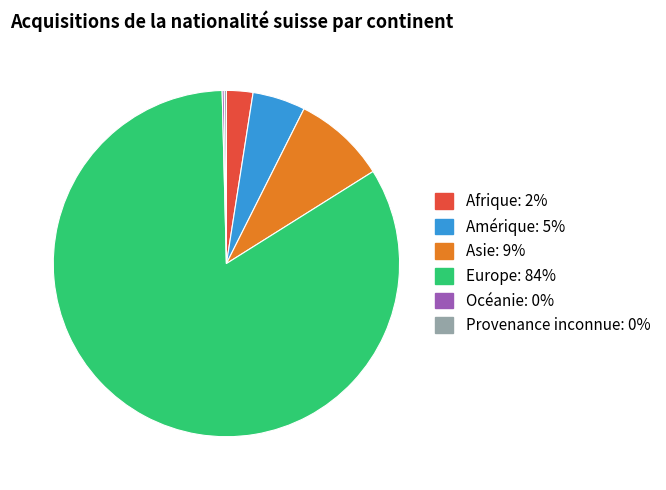

Which category accounts for the majority?

Europe